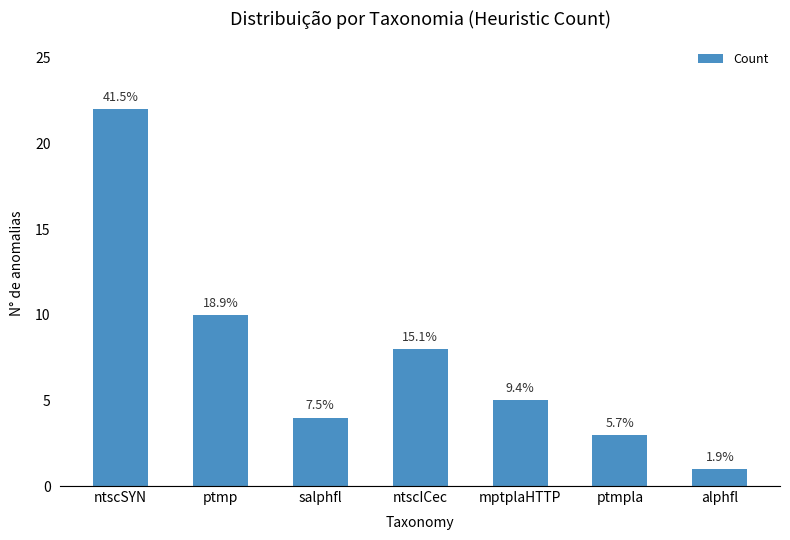

At which label does the data first exceed 5?

ntscSYN